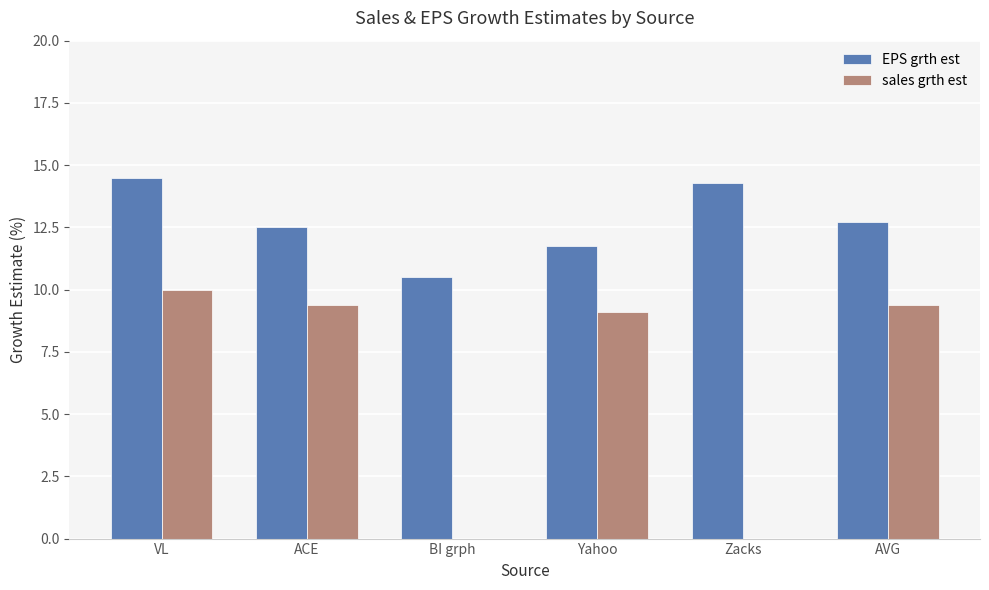

What is the average value of the sales grth est series?

6.3